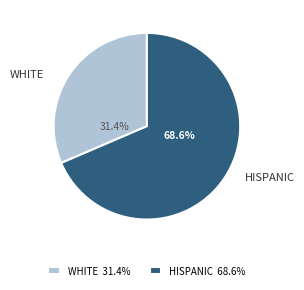

Which has a higher value, HISPANIC or WHITE?

HISPANIC